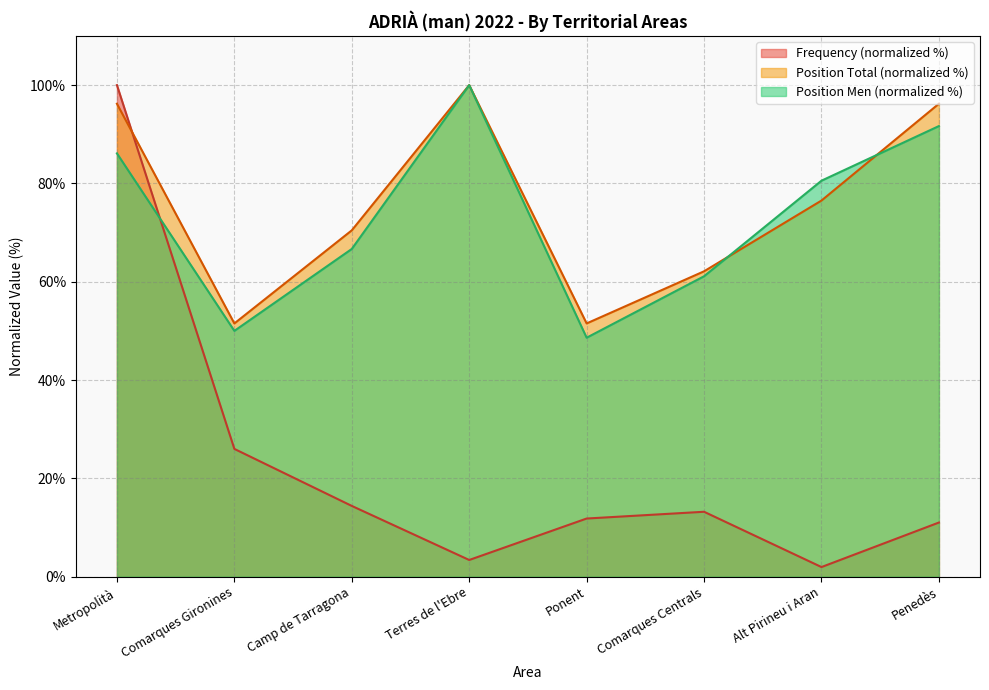

How many lines are shown in the chart?

3